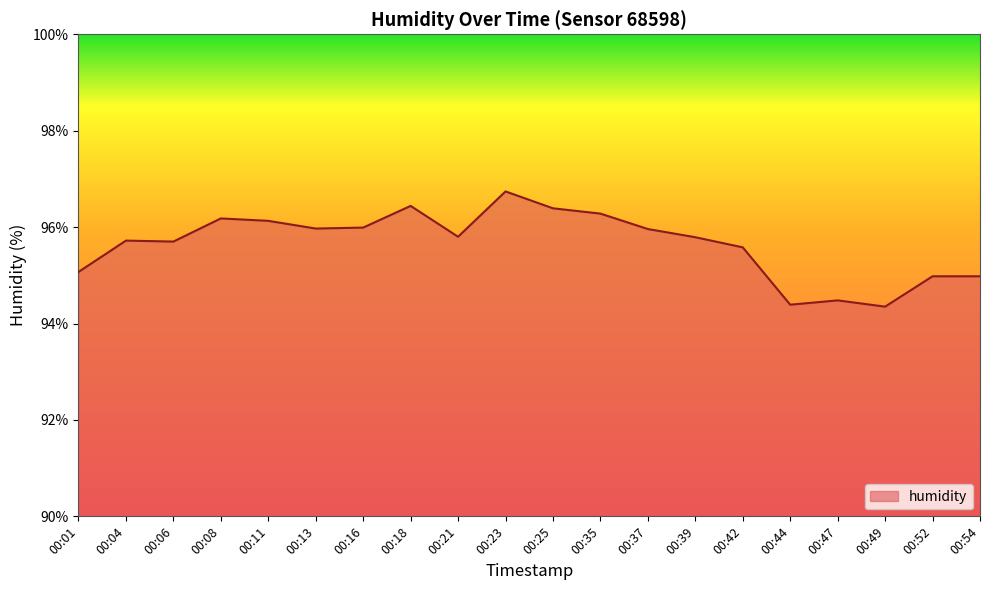

Which label corresponds to the largest value in the chart?

00:23